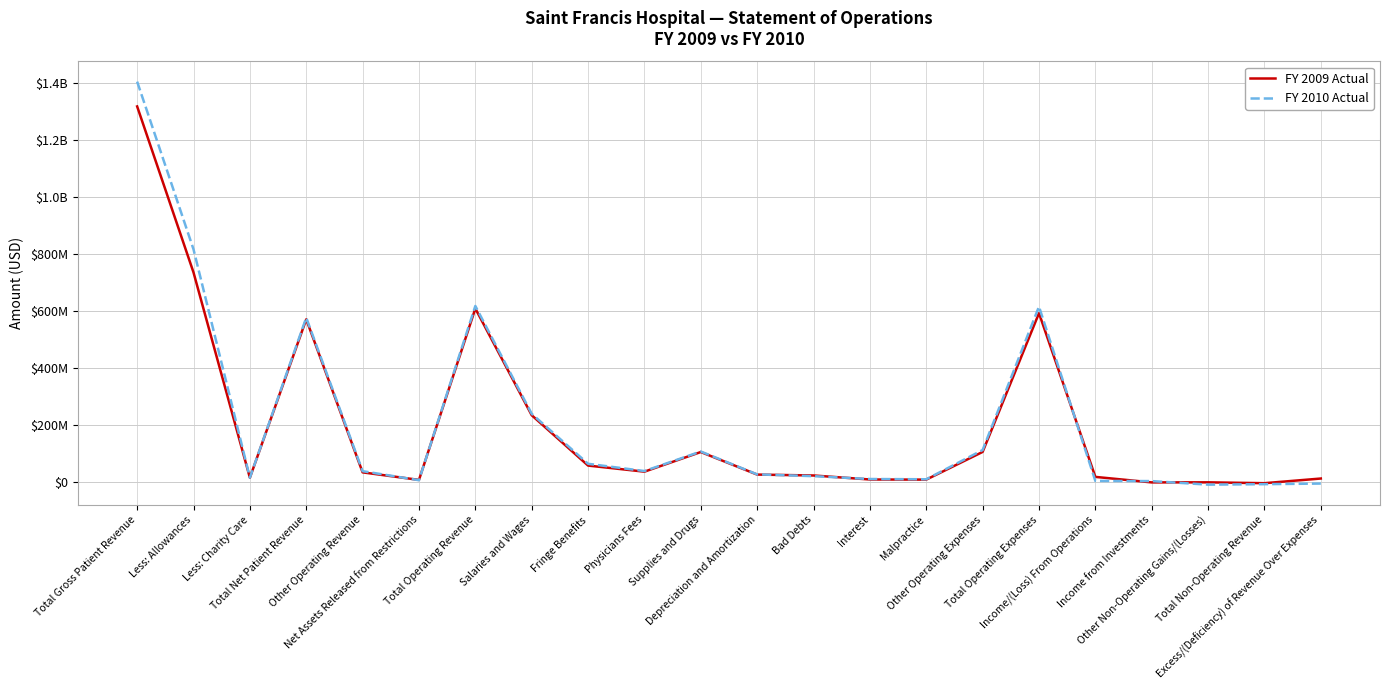

What are all the series names shown in the legend?

FY 2009 Actual, FY 2010 Actual